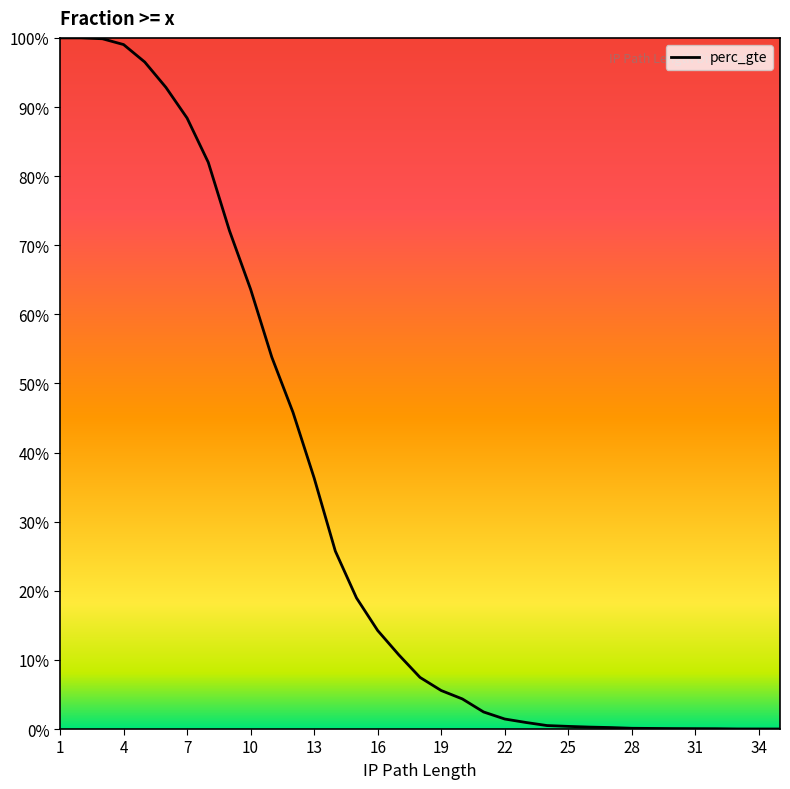

Where is the data nearest to the value 0?

35